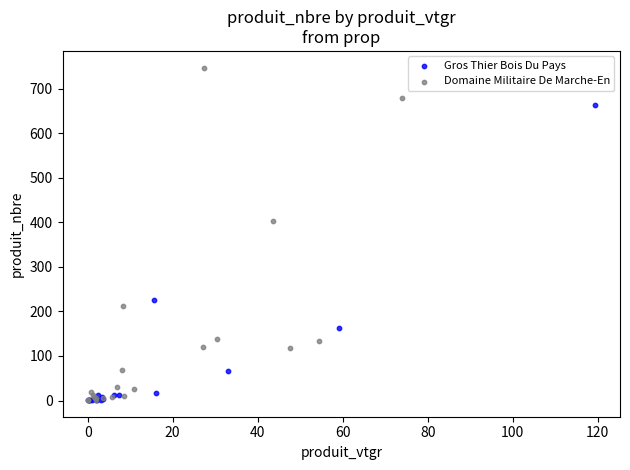

Which series contains the highest Y value?

Domaine Militaire De Marche-En